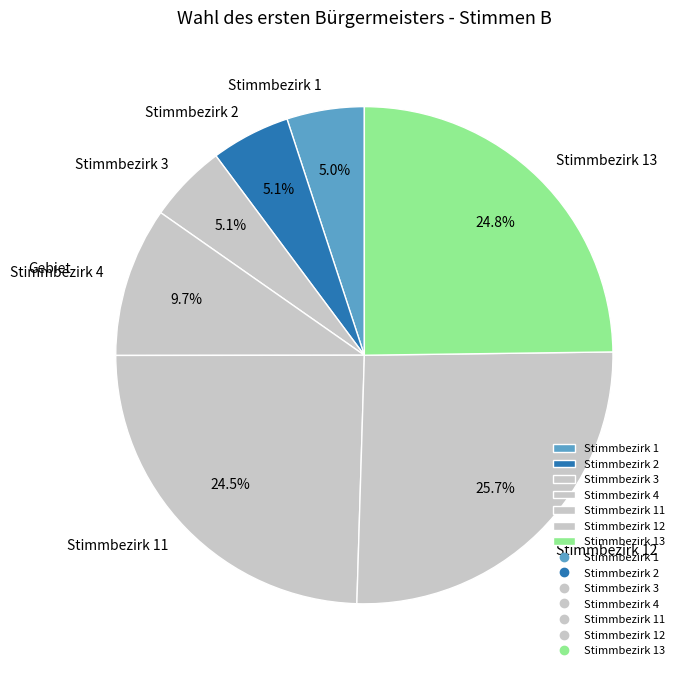

What percentage is the Stimmbezirk 4 slice, to the nearest percent?

10%